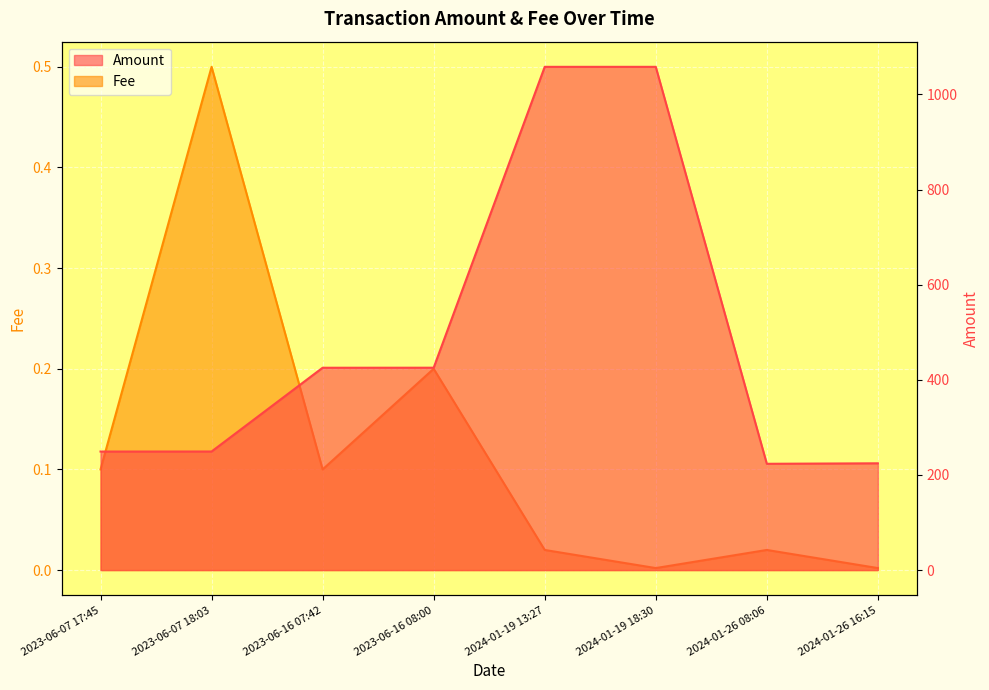

What is the label of the 6th point from the left?

2024-01-19 18:30